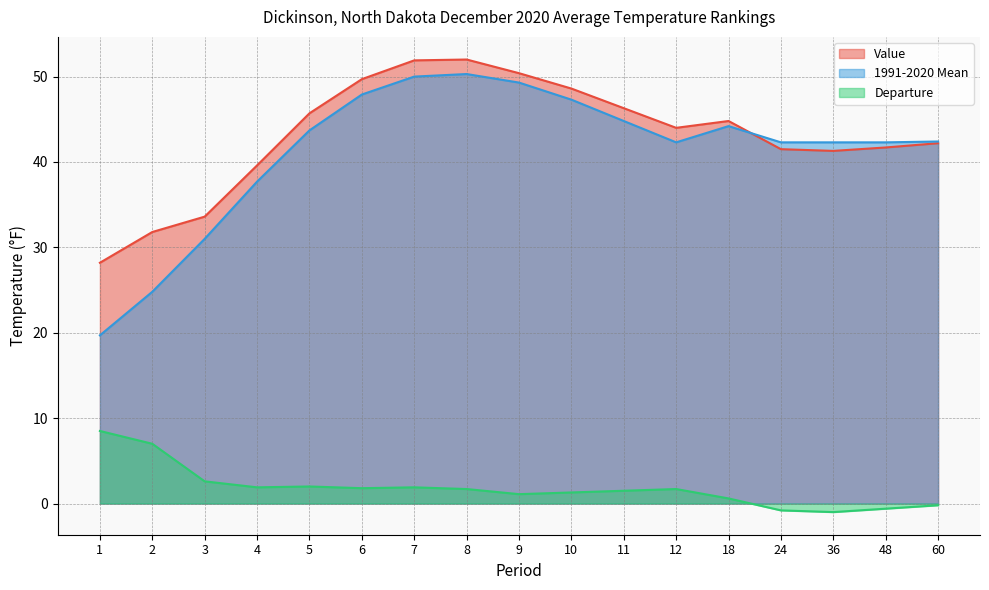

Reading left to right, extract all data points from this chart.

Value: 28.2	31.8	33.6	39.6	45.7	49.7	51.9	52.0	50.4	48.6	46.3	44.0	44.8	41.5	41.3	41.7	42.2
1991-2020 Mean: 19.7	24.8	31.0	37.7	43.7	47.9	50.0	50.3	49.3	47.3	44.8	42.3	44.2	42.3	42.3	42.3	42.4
Departure: 8.5	7.0	2.6	1.9	2.0	1.8	1.9	1.7	1.1	1.3	1.5	1.7	0.6	-0.8	-1.0	-0.6	-0.2